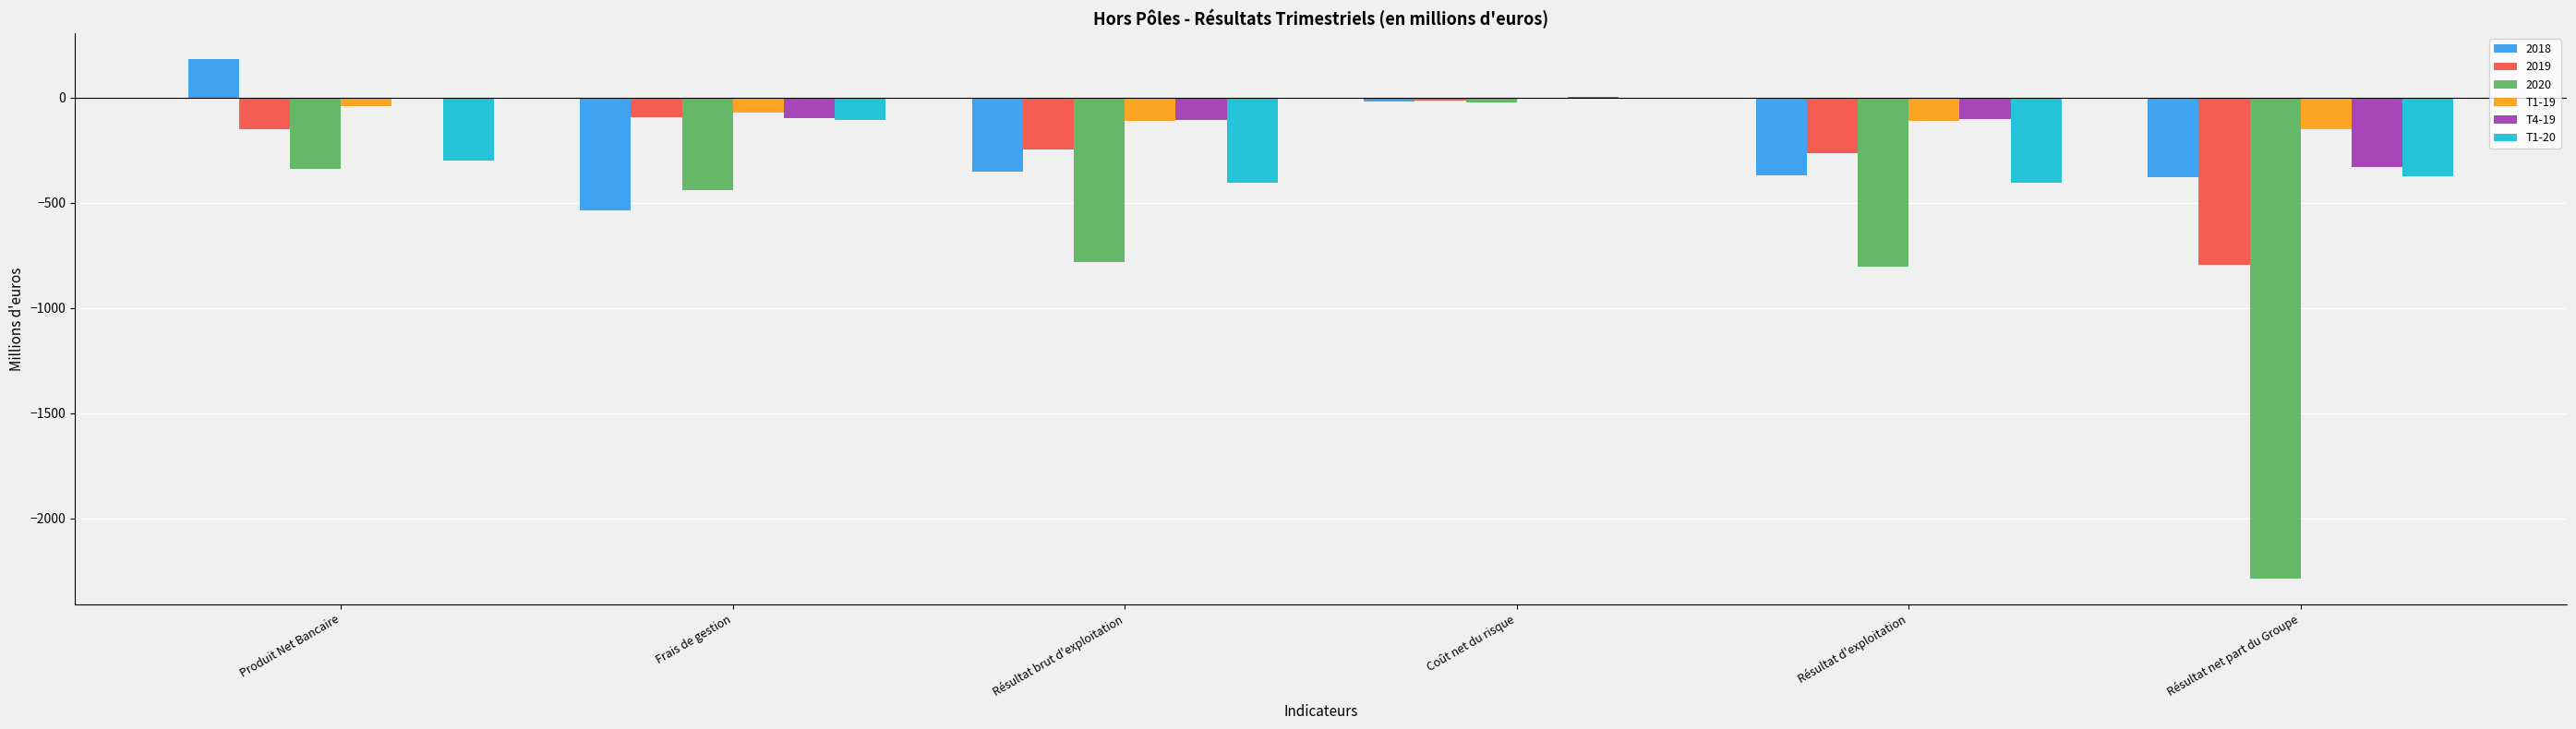

True or false: T4-19 has a value of 2 at Coût net du risque.

True